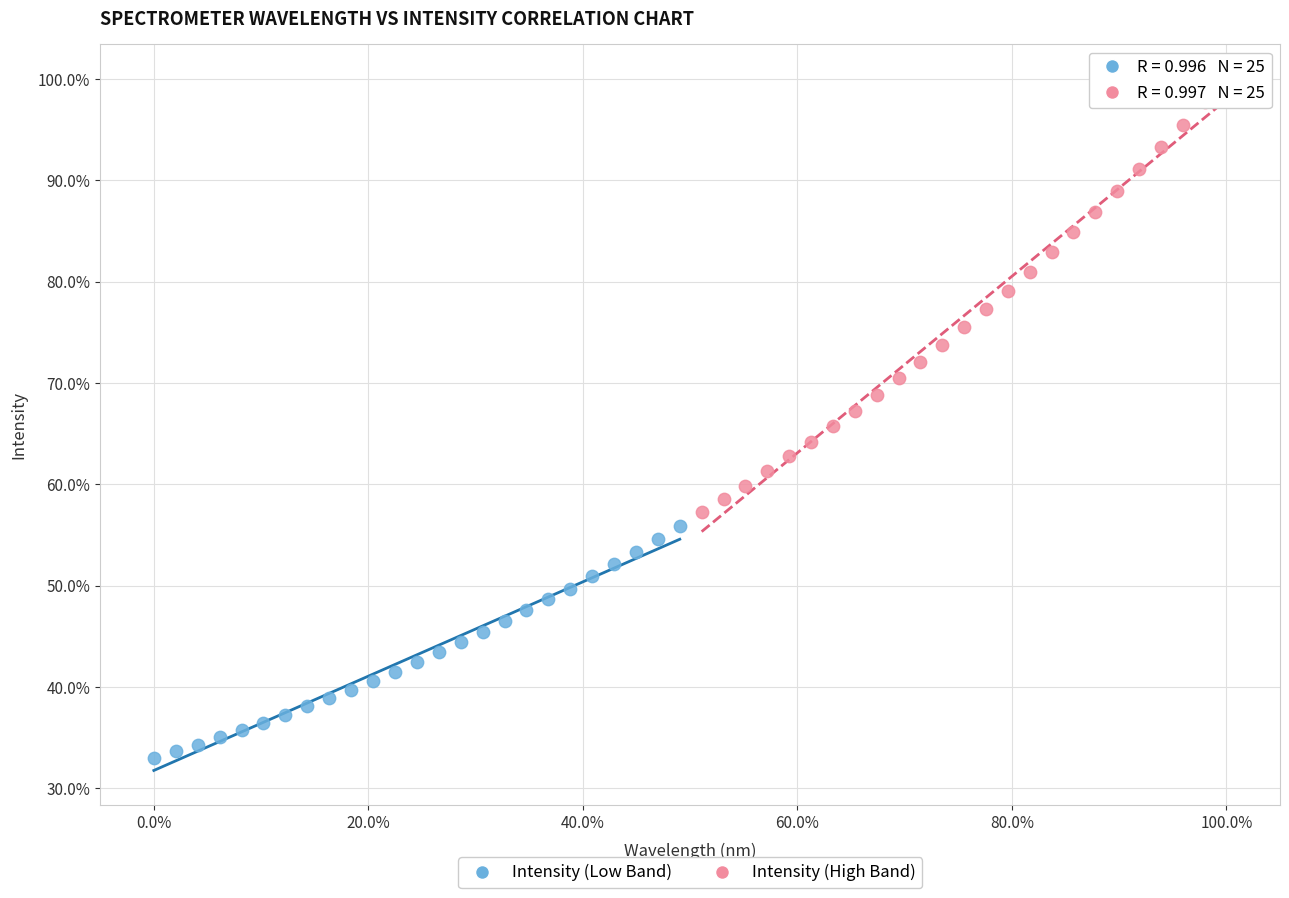

Which series reaches the minimum Y coordinate?

Intensity (Low Band)